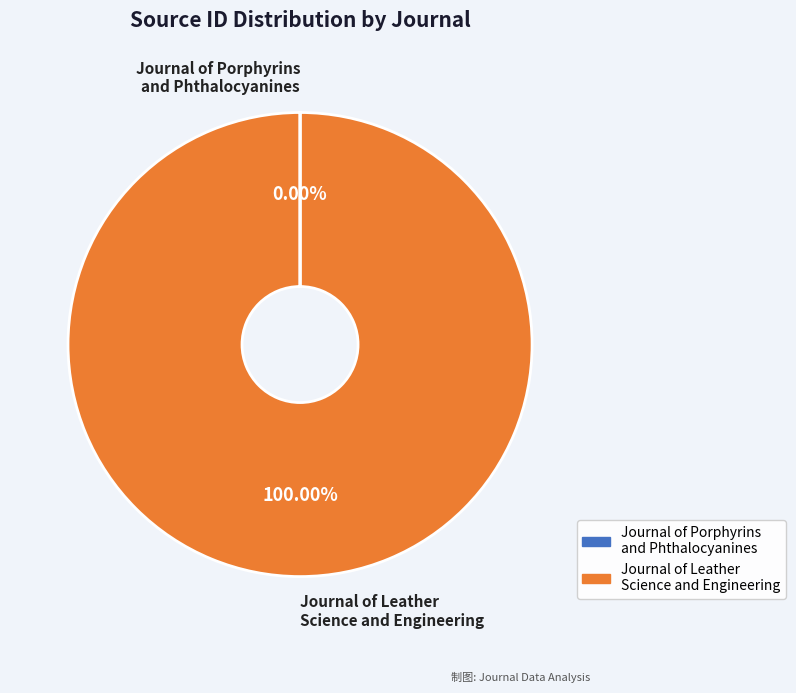

Is Journal of Leather Science and Engineering the majority of the pie?

Yes